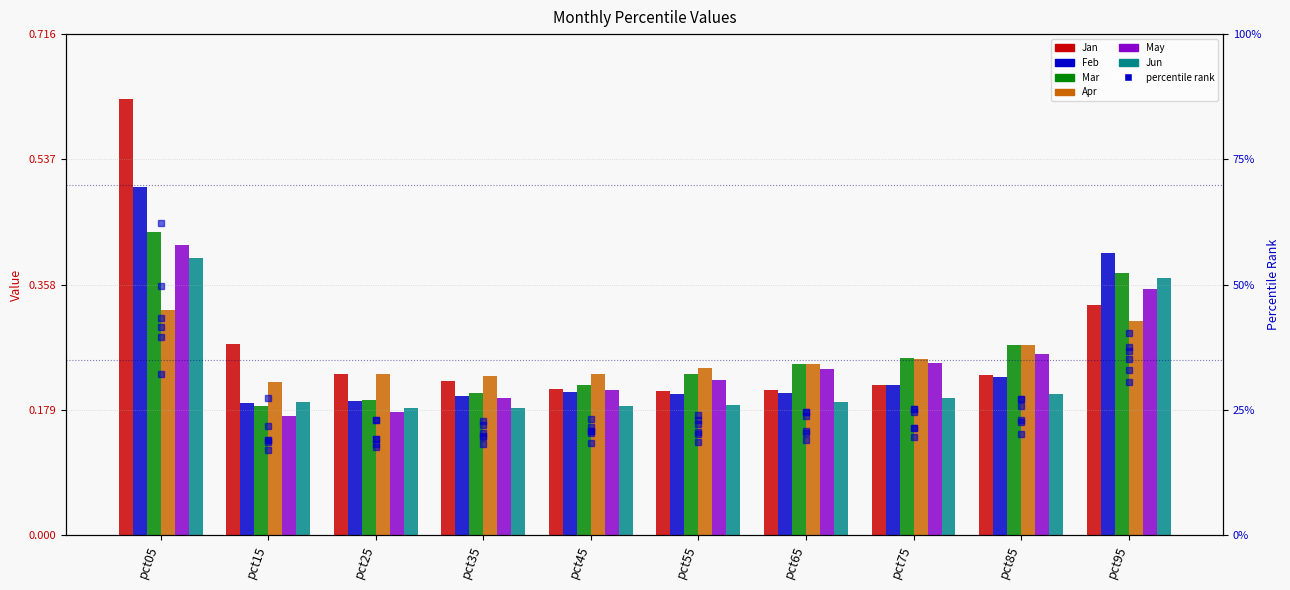

What is the difference between the second highest and minimum values in the Feb series?

0.2